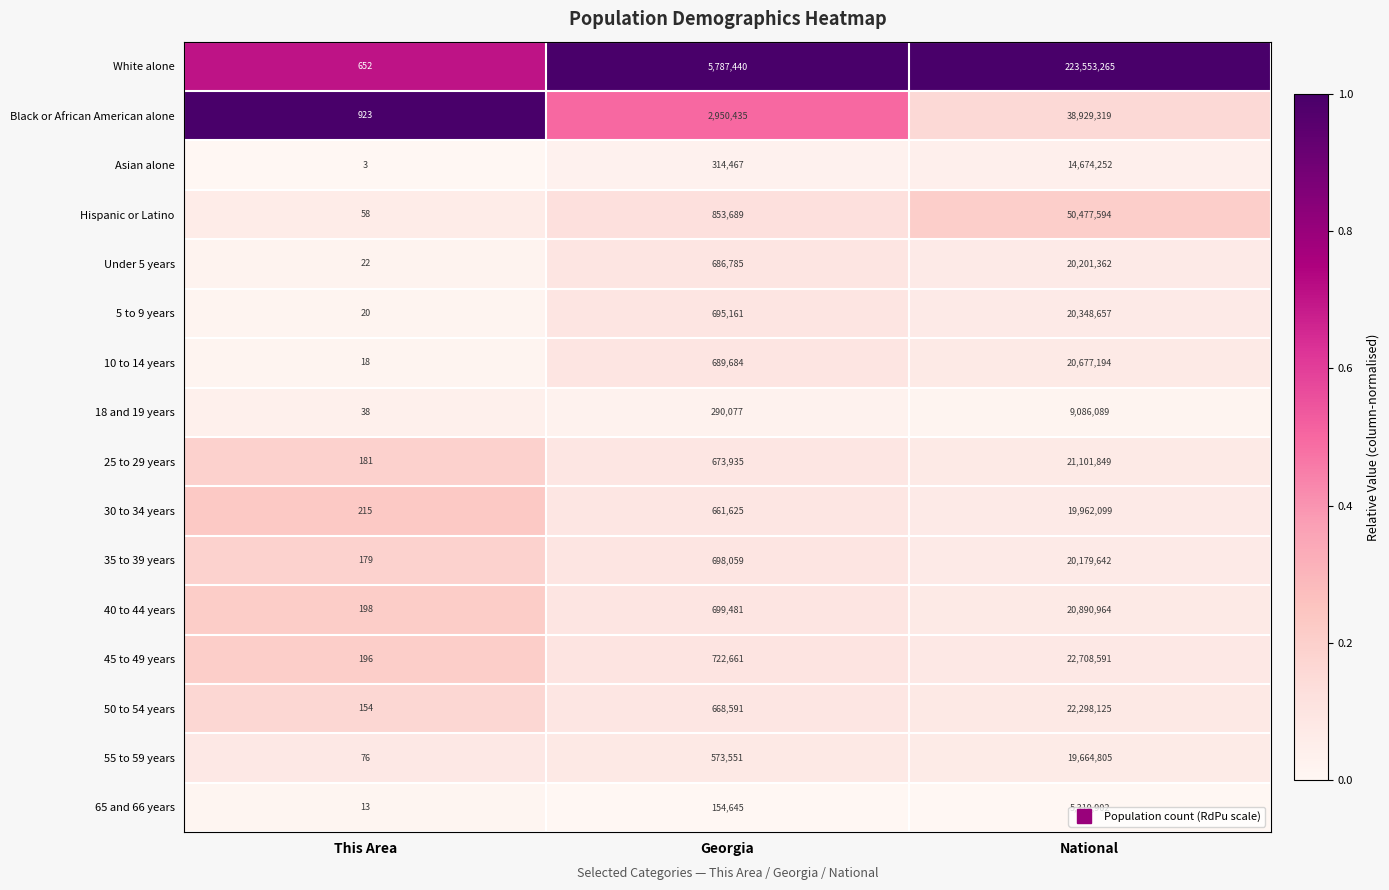

What is the total value across all series at National?

550073709